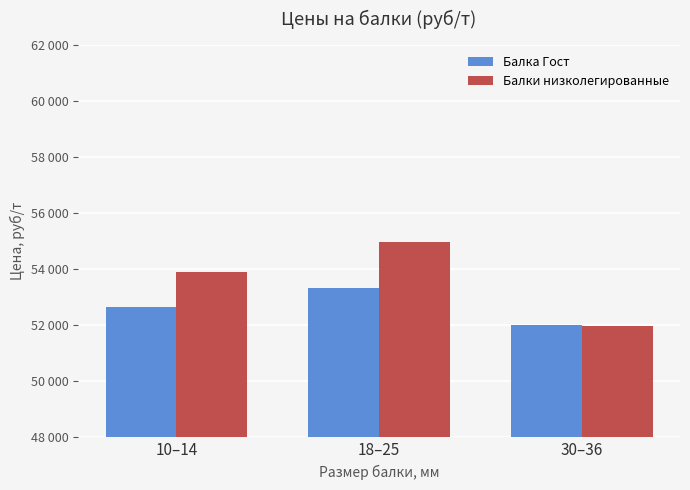

Which category has the lowest value in the Балки низколегированные series?

30–36